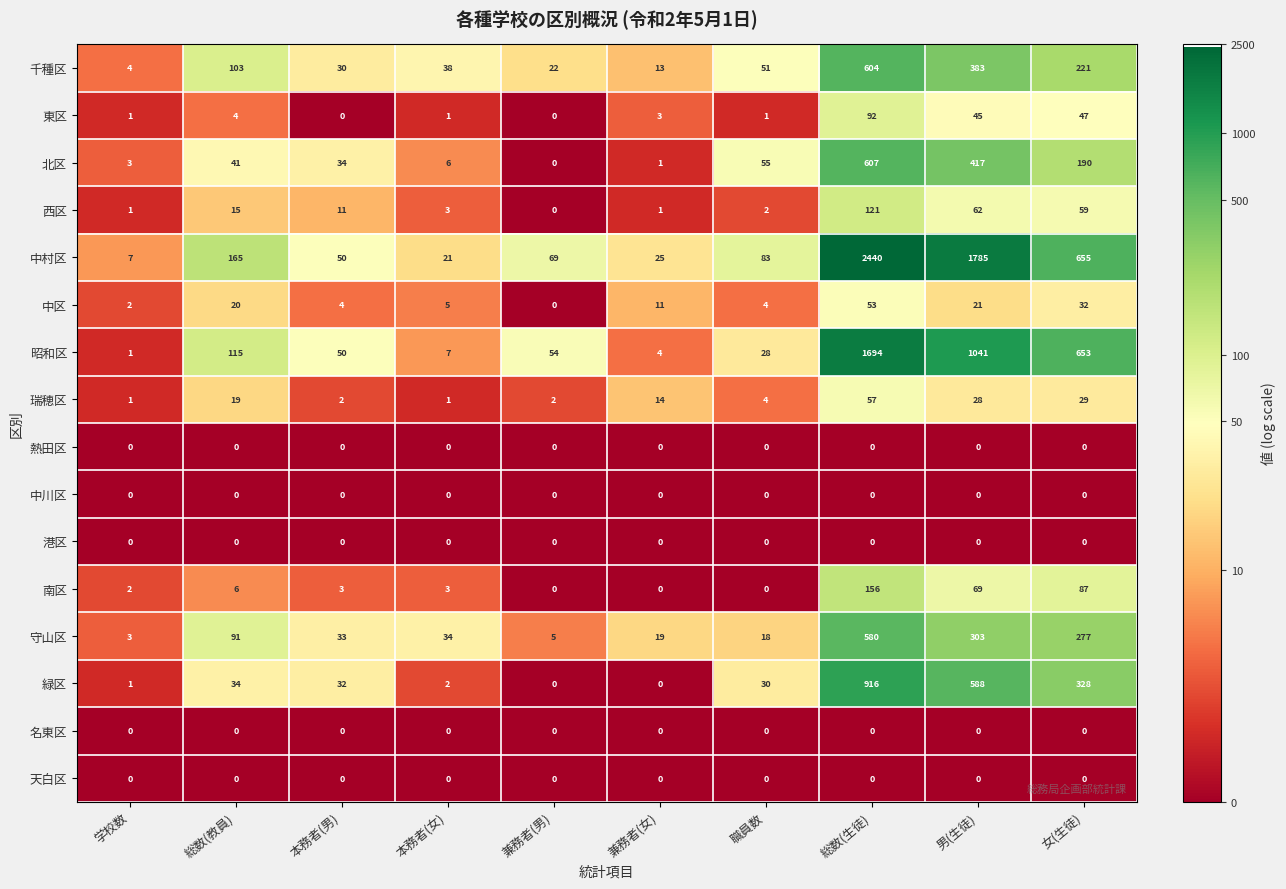

Is the value of 南区 at 兼務者(女) greater than the value of 昭和区 at 本務者(女)?

No